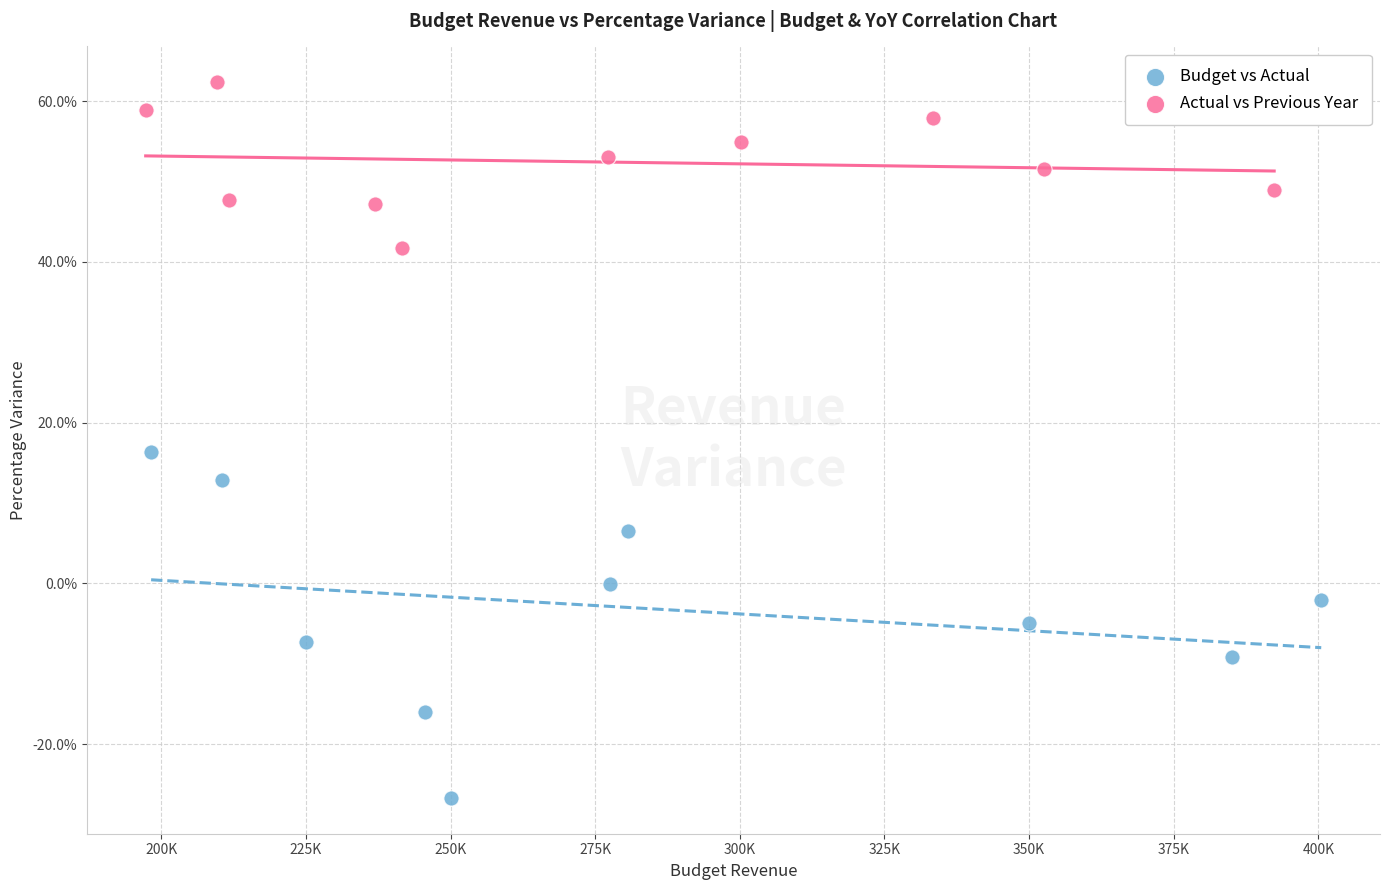

What are all the series names shown in the legend?

Budget vs Actual, Actual vs Previous Year